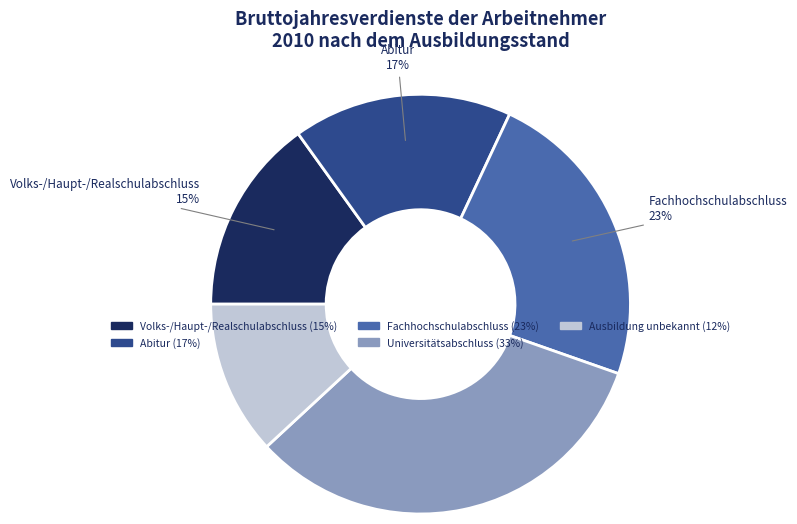

To the nearest percent, what is the difference between the largest and smallest slice percentages?

21%